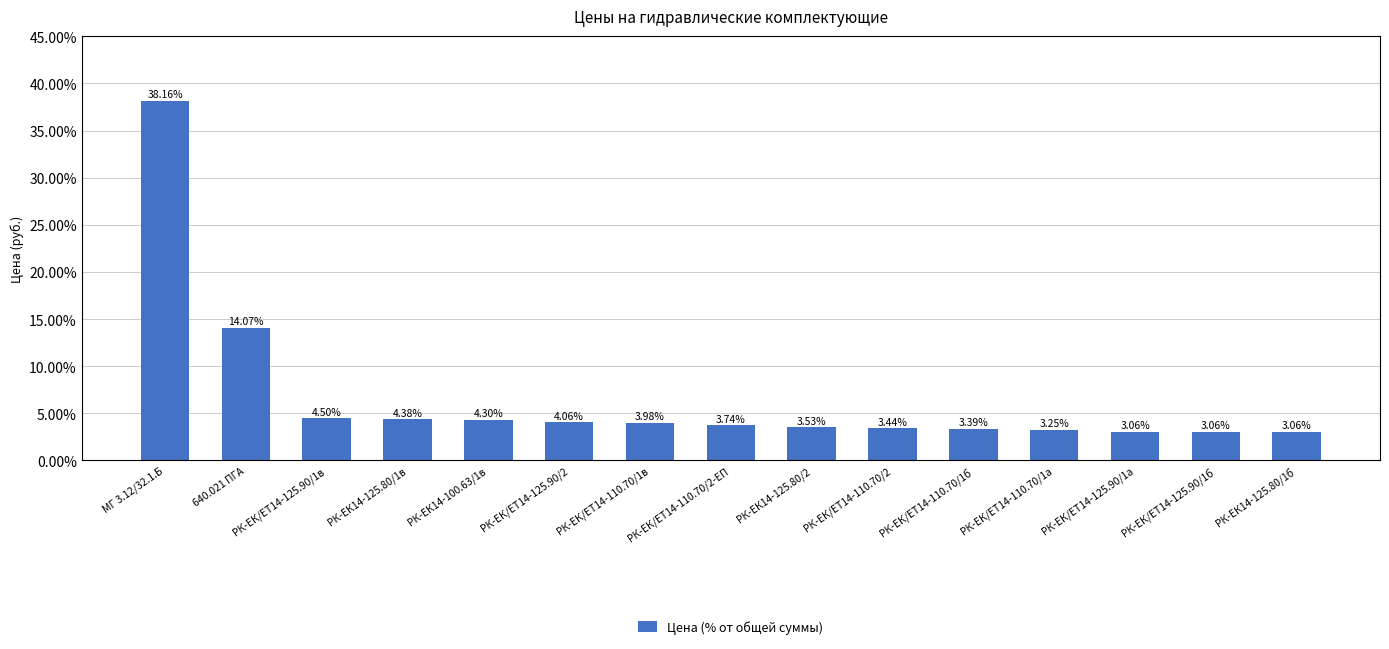

What is the difference between the second highest and second lowest values?

11.0